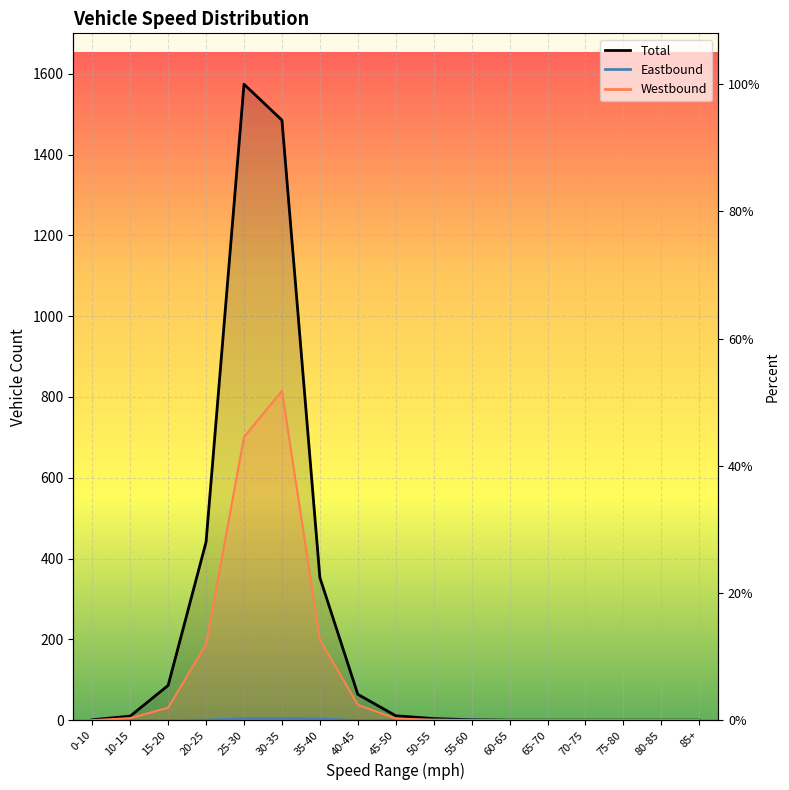

At which label does Total reach its peak?

25-30